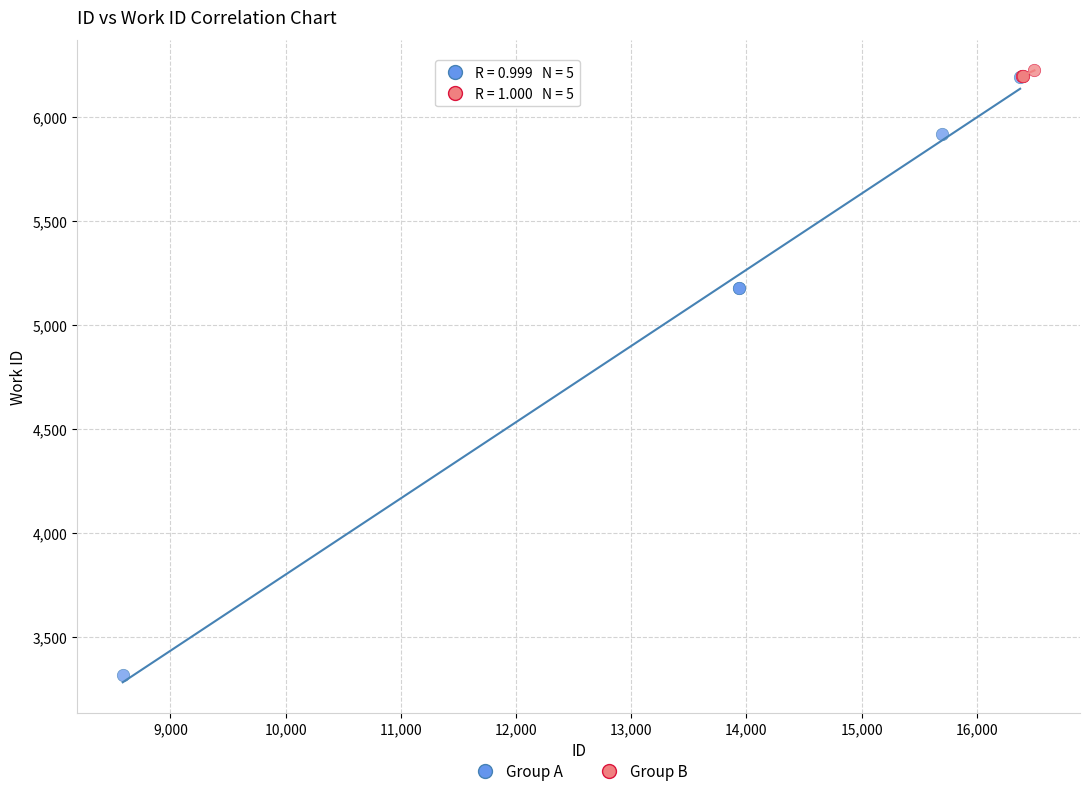

Which series reaches the minimum Y coordinate?

Group A